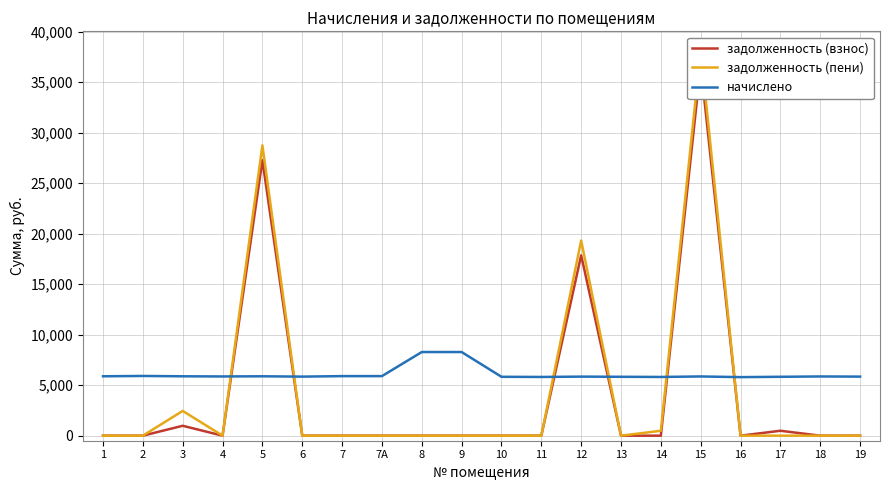

Which series ends up on top after the final intersection of задолженность (взнос) and начислено?

начислено